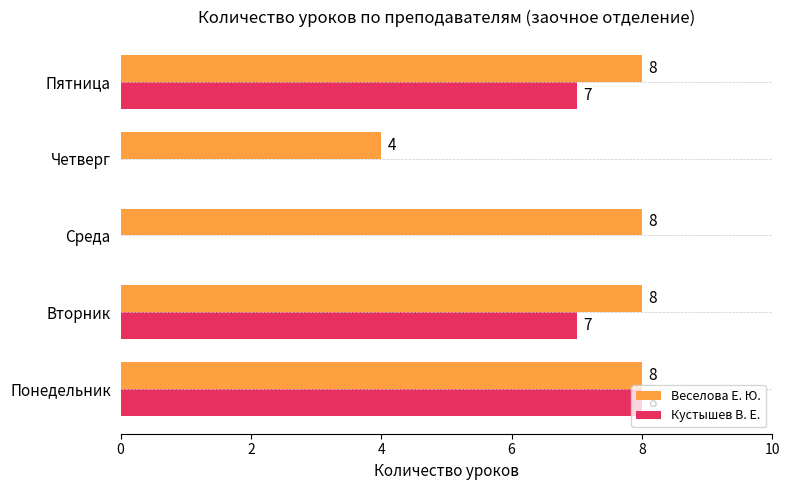

Between Понедельник and Четверг, which series saw the biggest shift?

Кустышев В. Е.